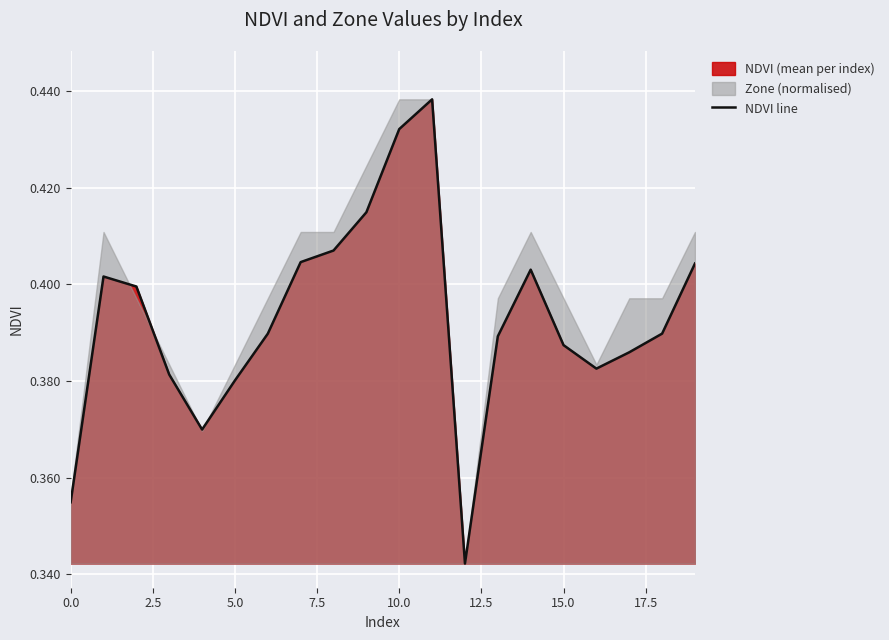

How many points are lower than both their immediate neighbors (excluding endpoints)?

3